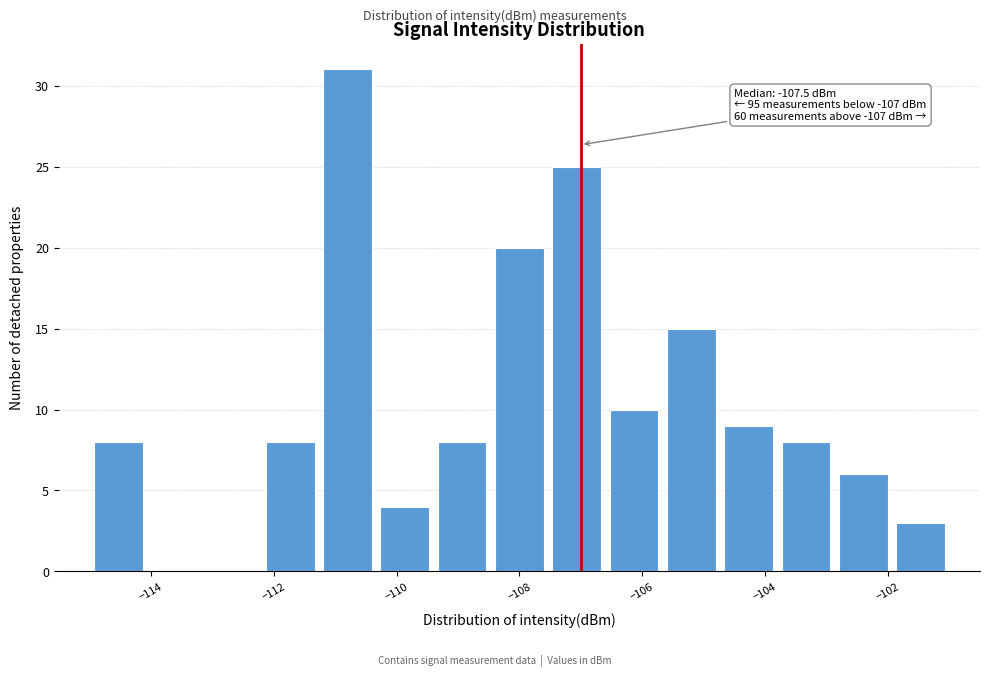

Over which range of the x-axis is the bar tallest?

-111.2 to -110.4